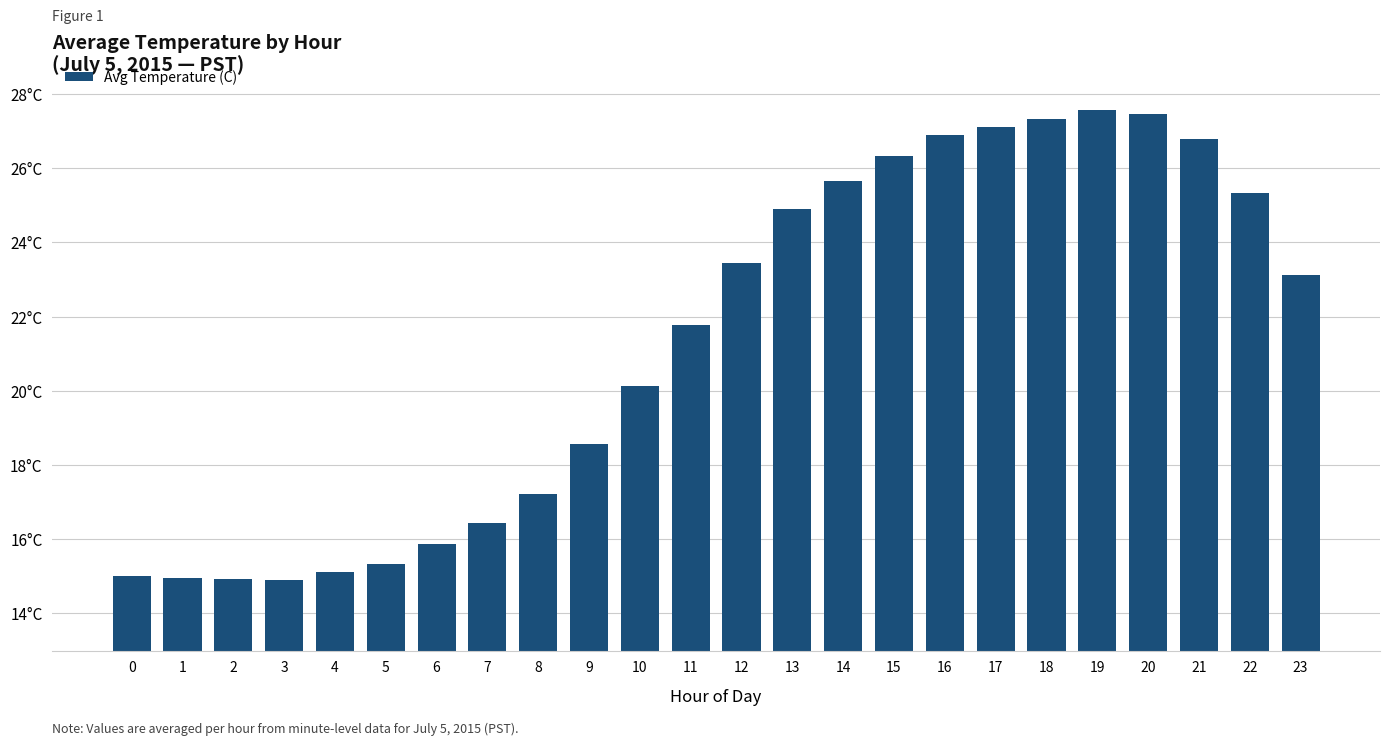

Where is the data nearest to the value 21?

11